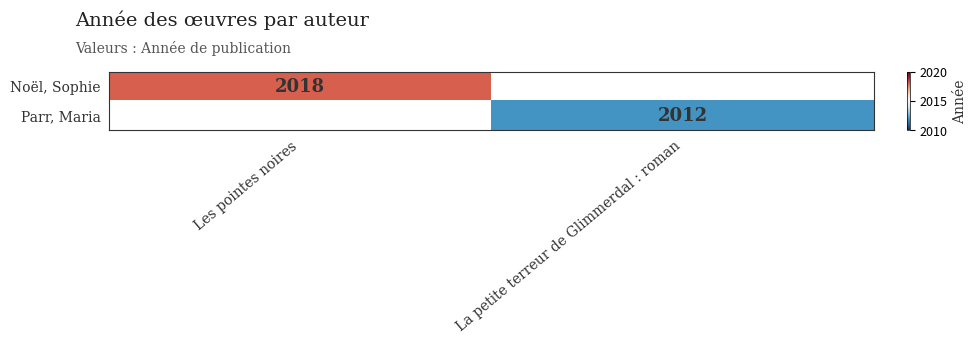

True or false: Noël, Sophie has a value of 2847.0 at Les pointes noires.

False